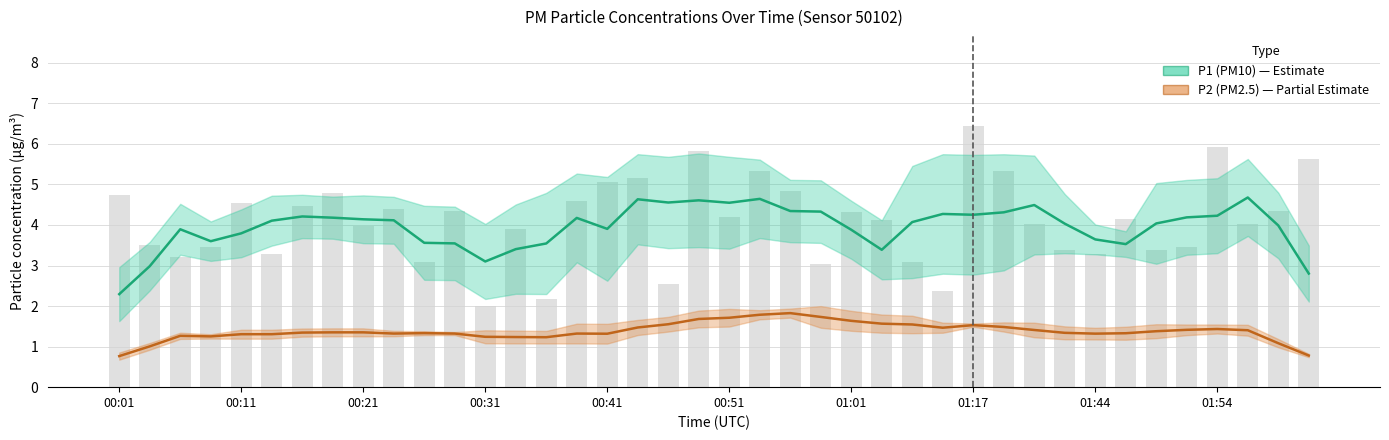

Is it true that the value at 00:28 is 2.9?

False